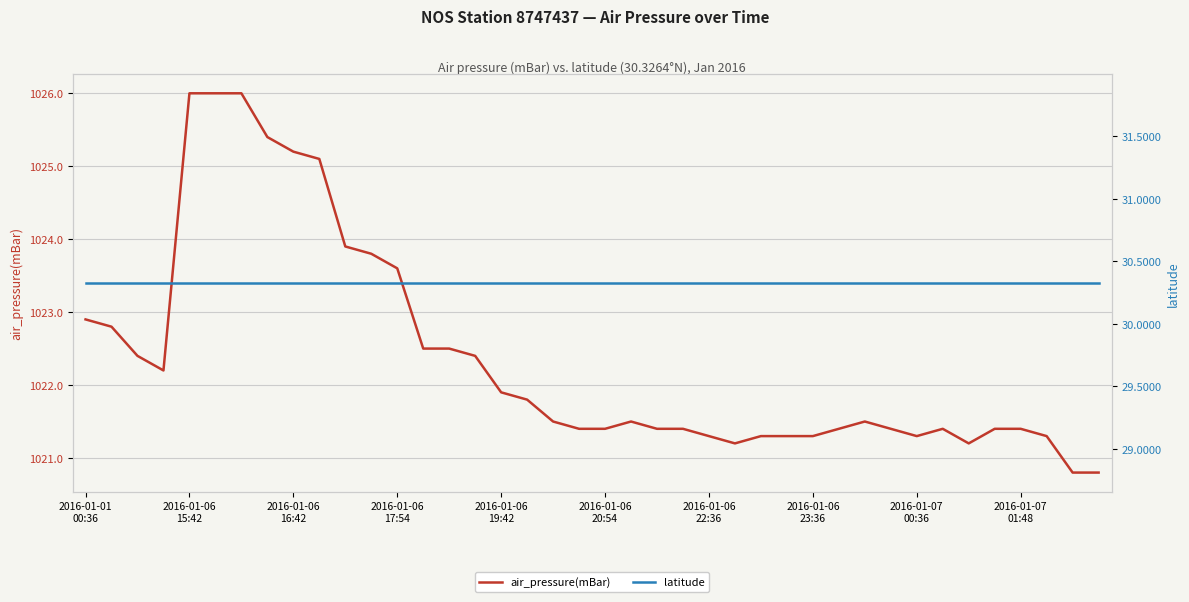

What is the maximum value for air_pressure(mBar)?

1026.0